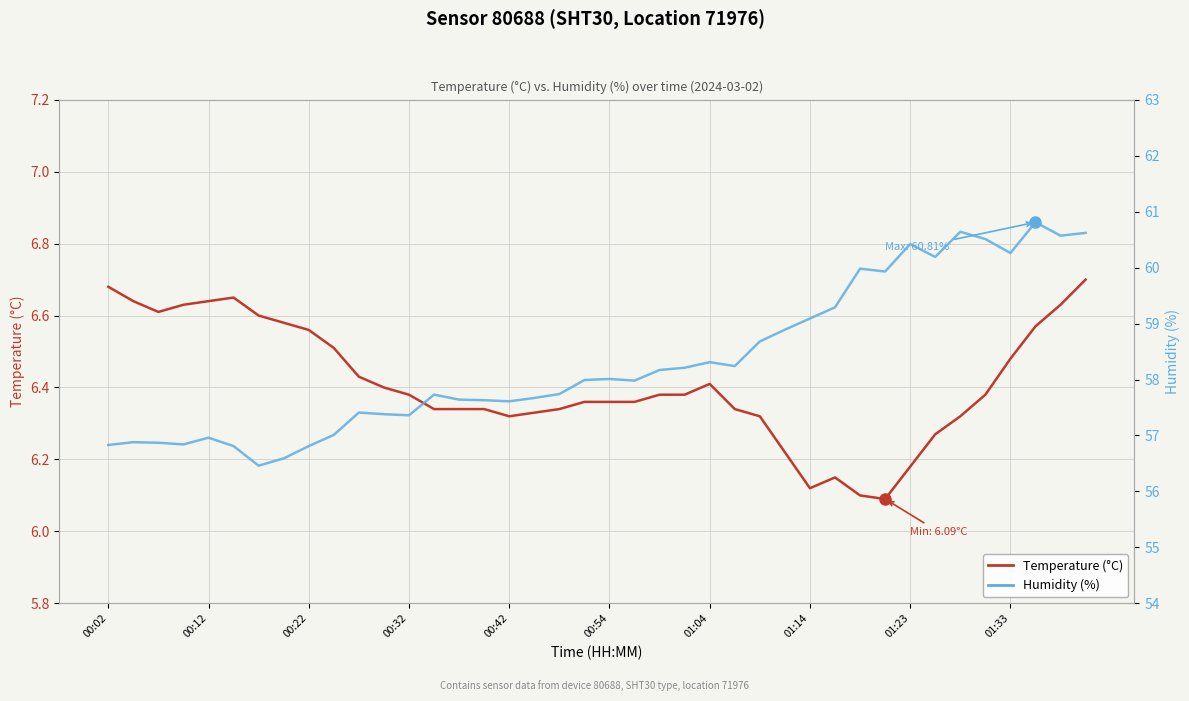

What is the sum of the Humidity (%) values at 12 and 34?

118.0